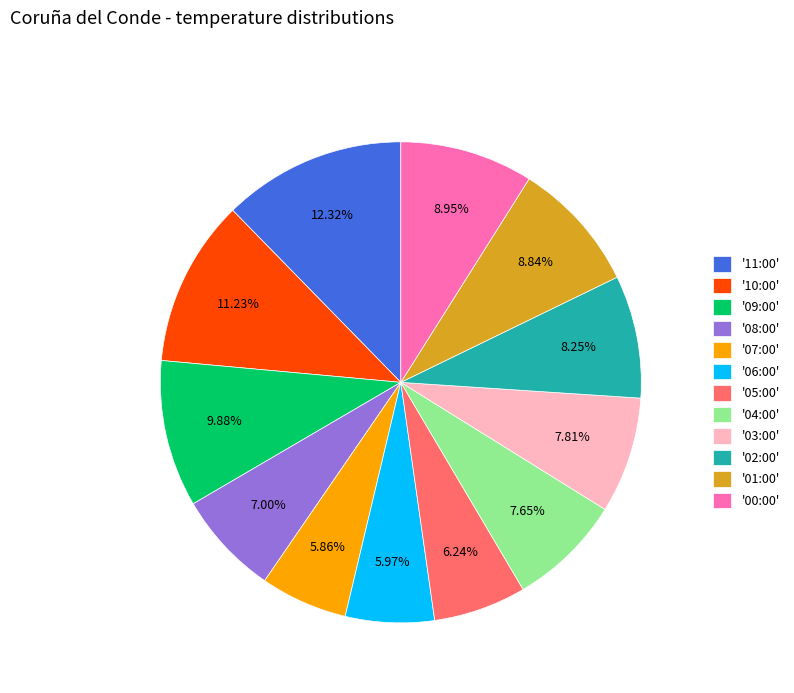

Approximately how many times larger is the value at '06:00' compared to '05:00'?

1.0